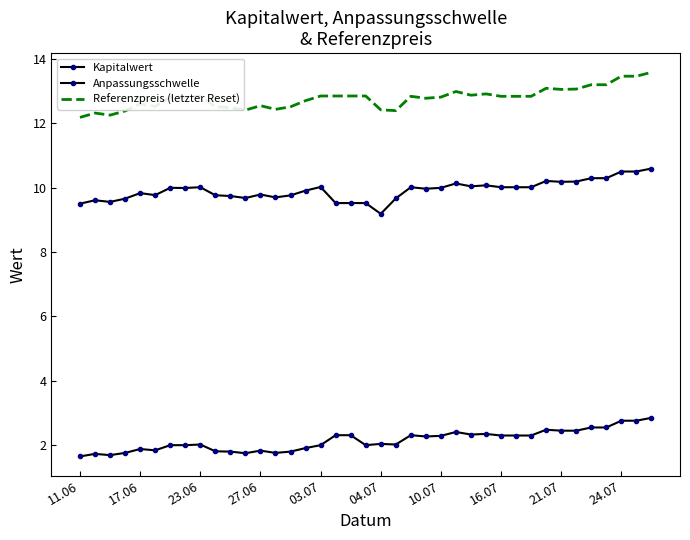

True or false: Kapitalwert and Referenzpreis (letzter Reset) cross at least once.

False